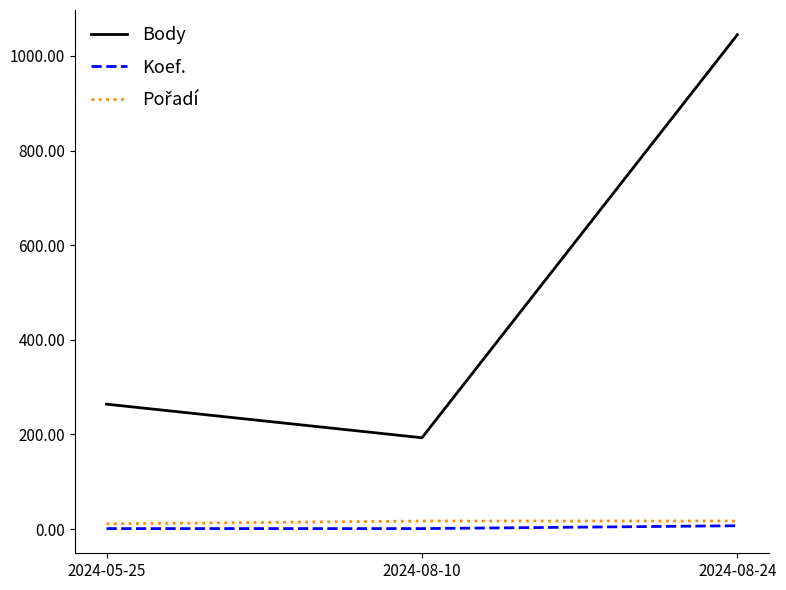

What position from the left is 2024-08-24?

3